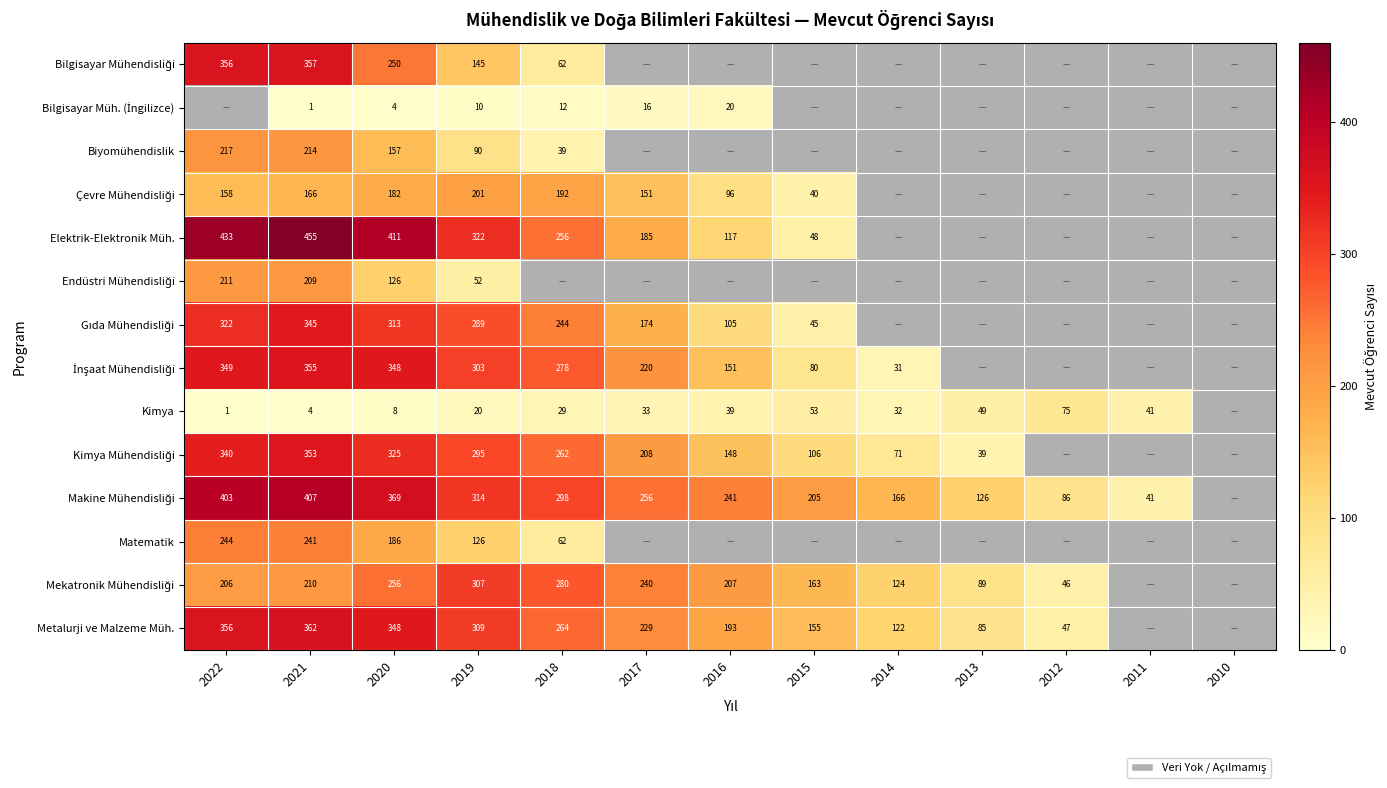

What is the spread (max minus min) of values at 2020?

407